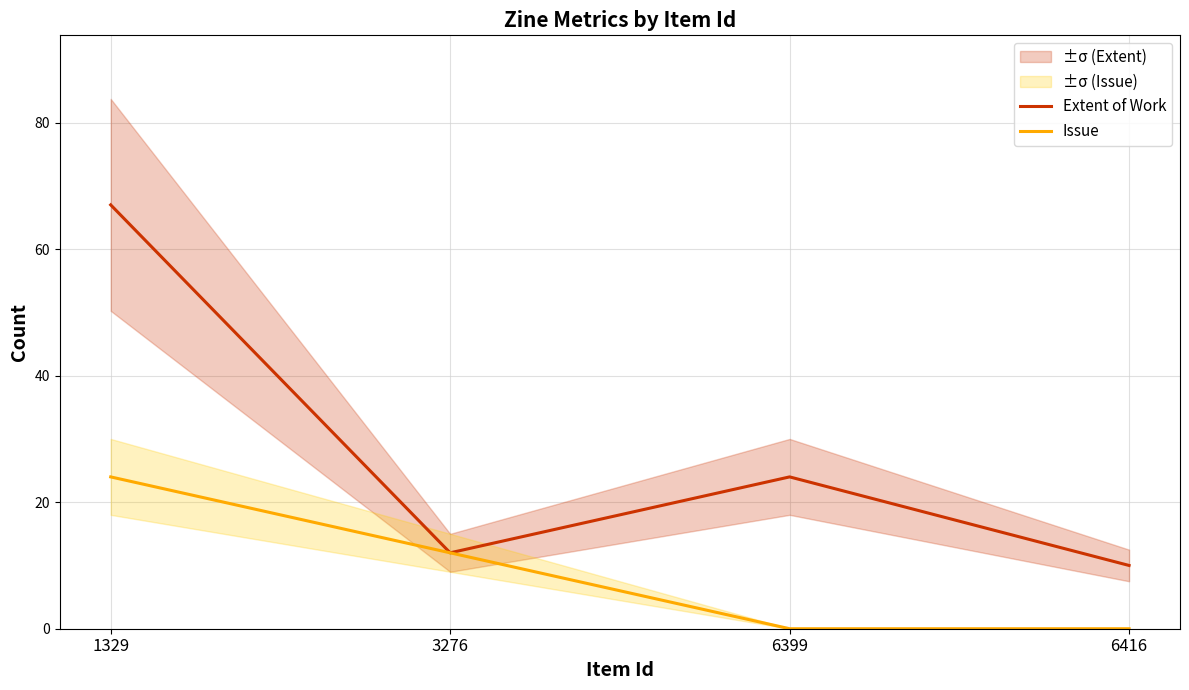

True or false: Issue and Extent of Work intersect in this chart.

False